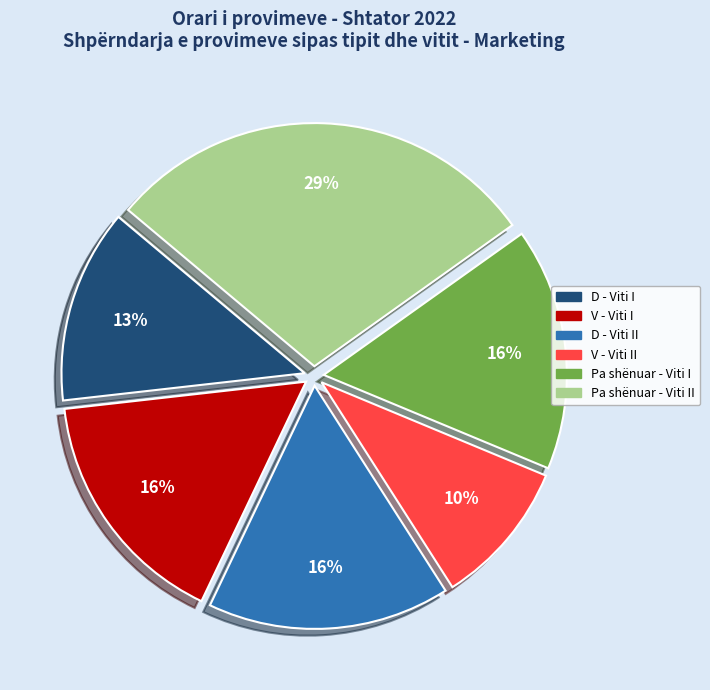

To the nearest percent, what is the difference between the largest and smallest slice percentages?

19%